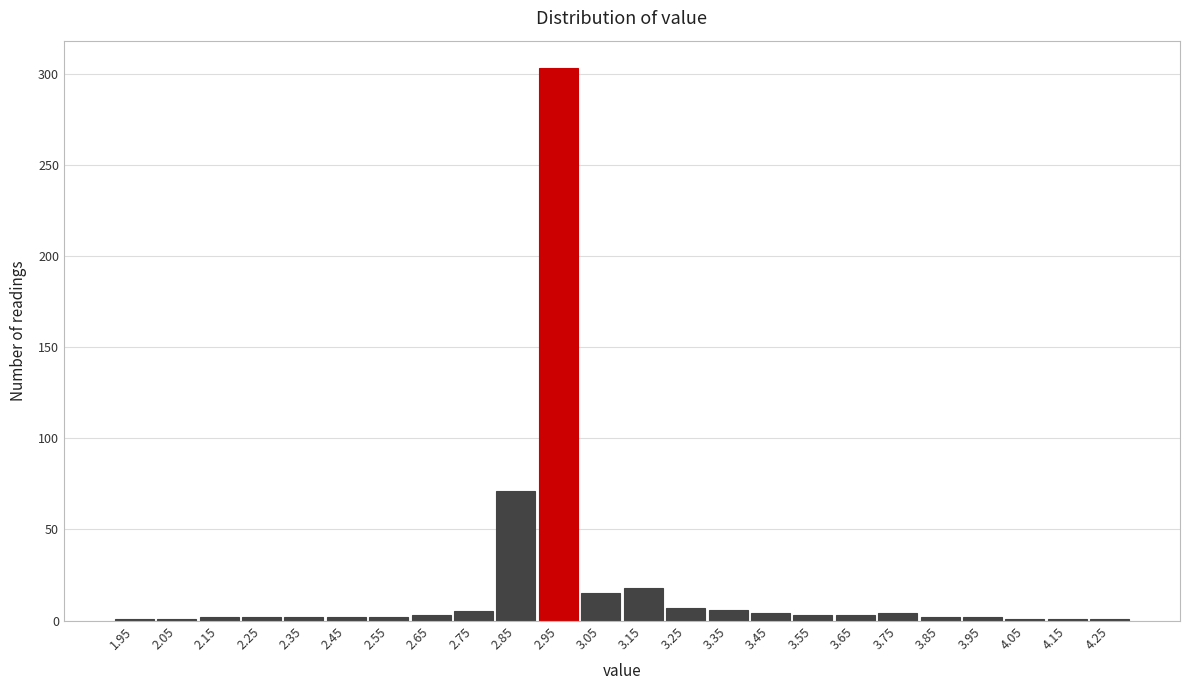

What is the maximum value shown in the chart?

303